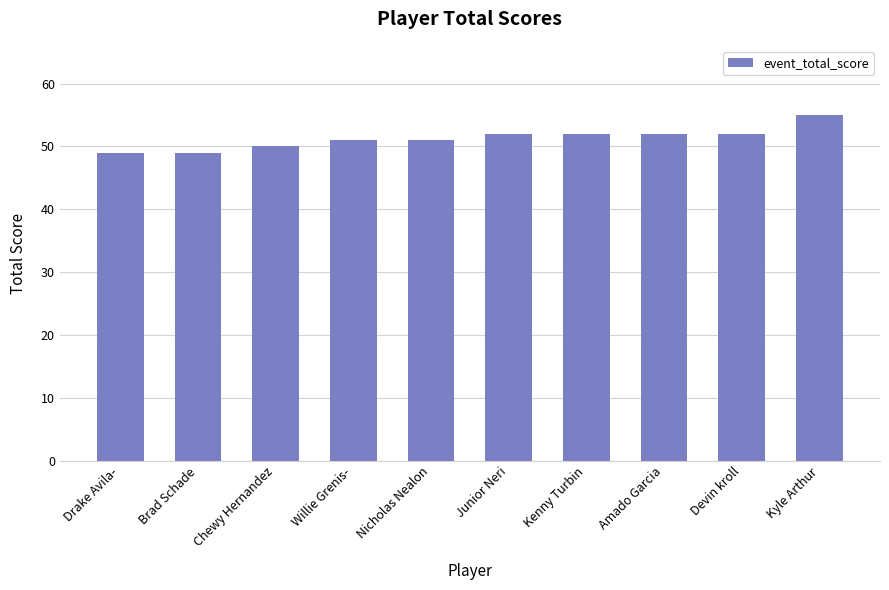

What is the minimum value shown in the chart?

49